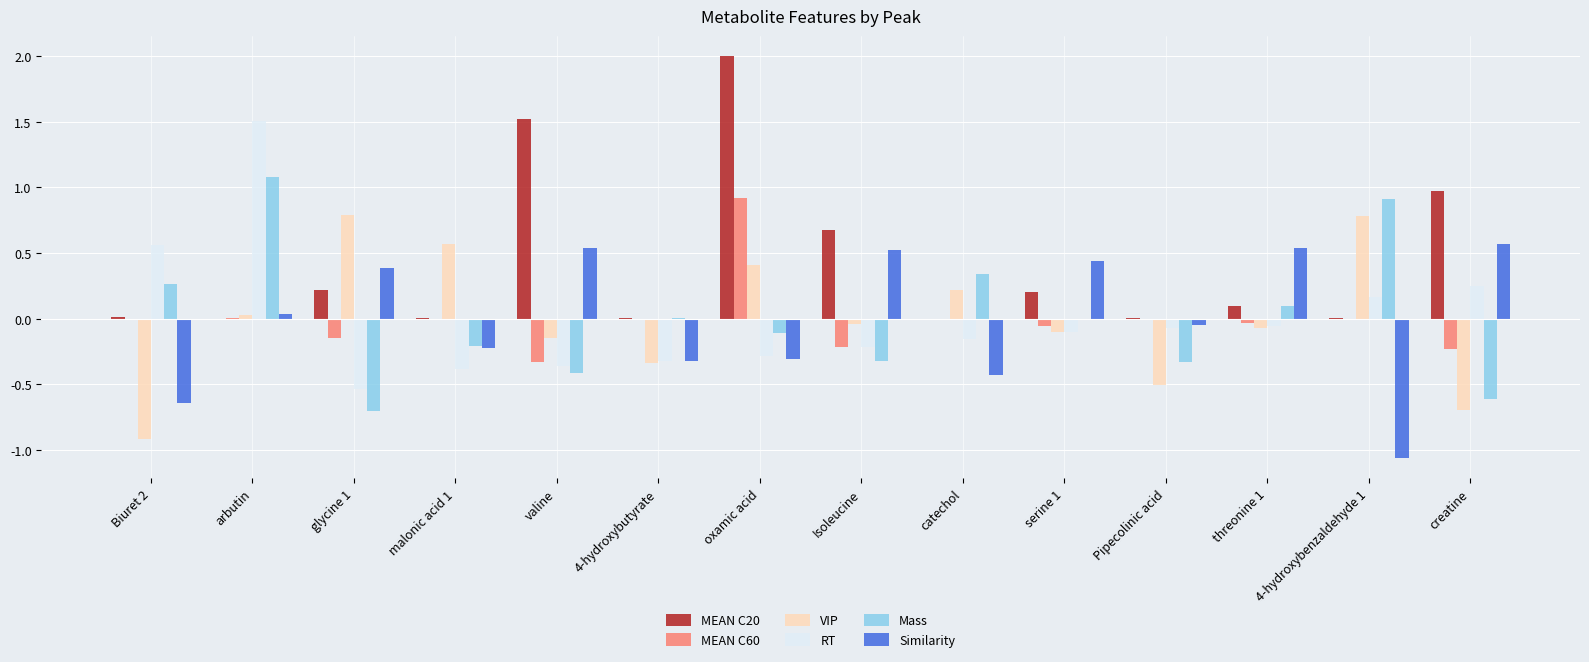

How many data points in VIP are above 0?

6